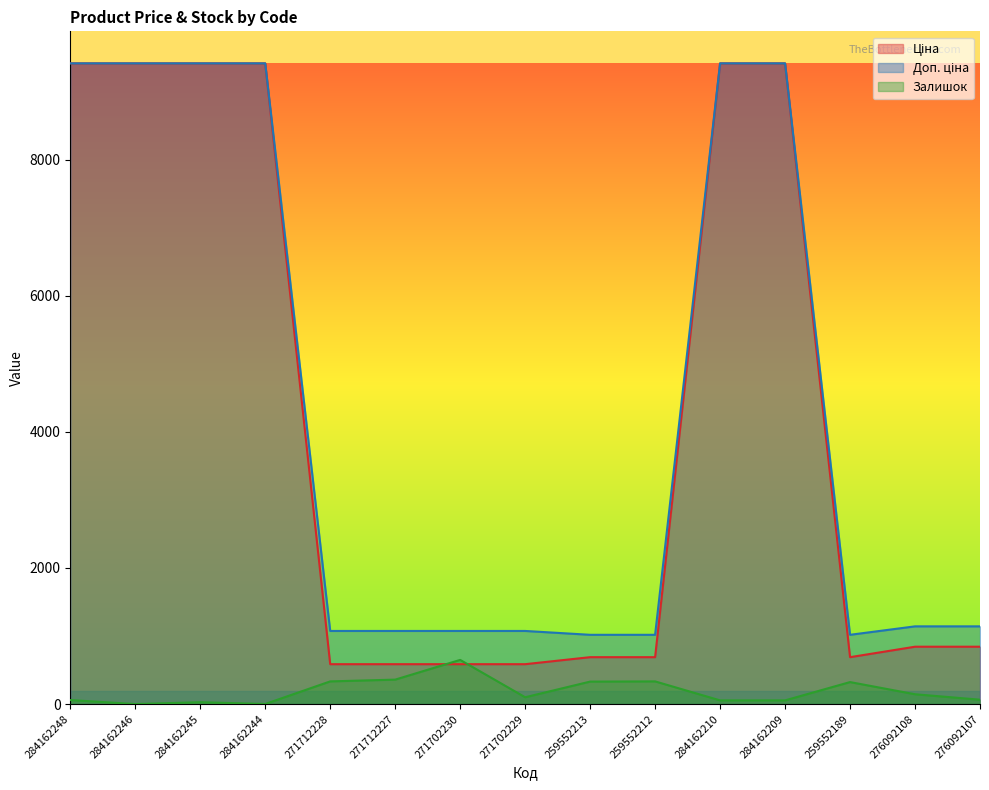

How many lines are shown in the chart?

3